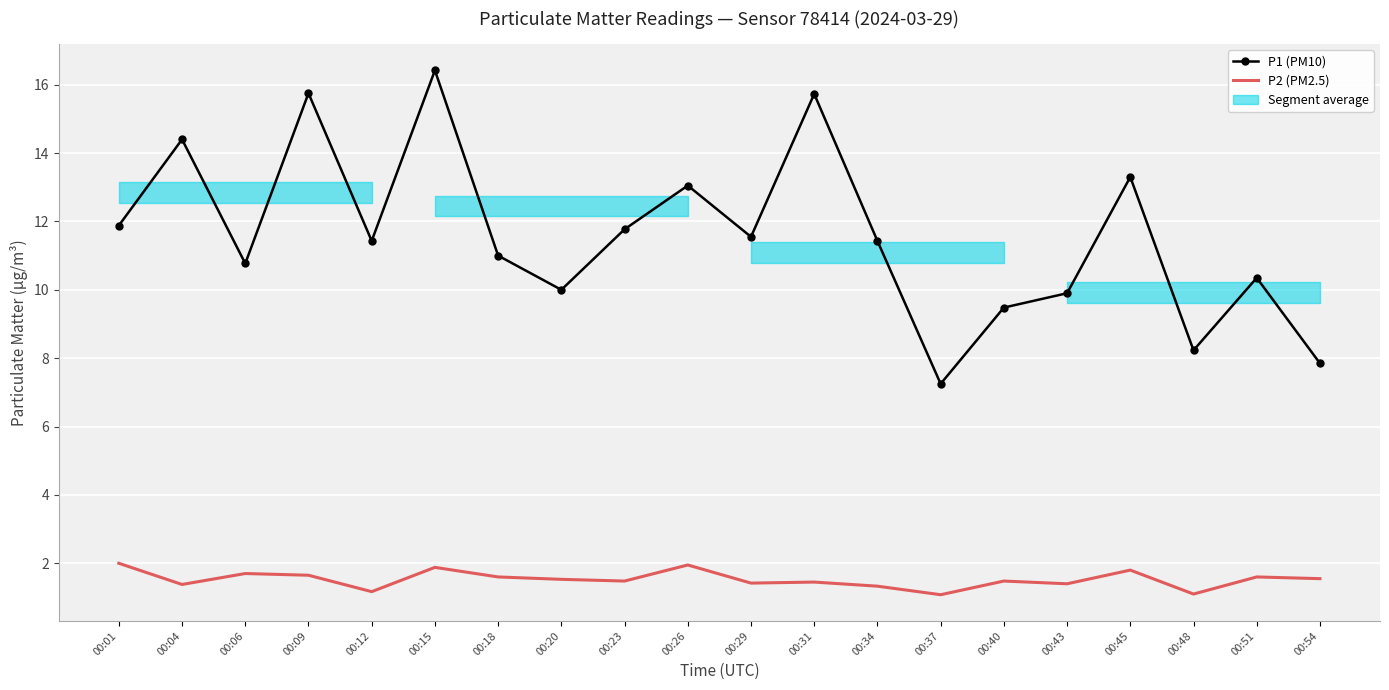

Where is the first local maximum for P2 (PM2.5)?

00:06